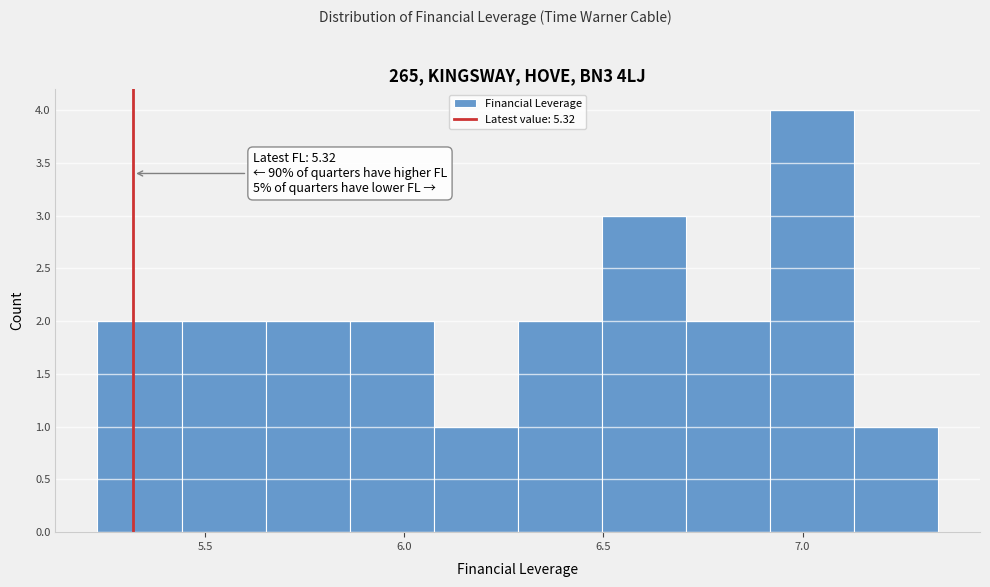

Which range on the x-axis has the tallest bar?

6.90 to 7.15